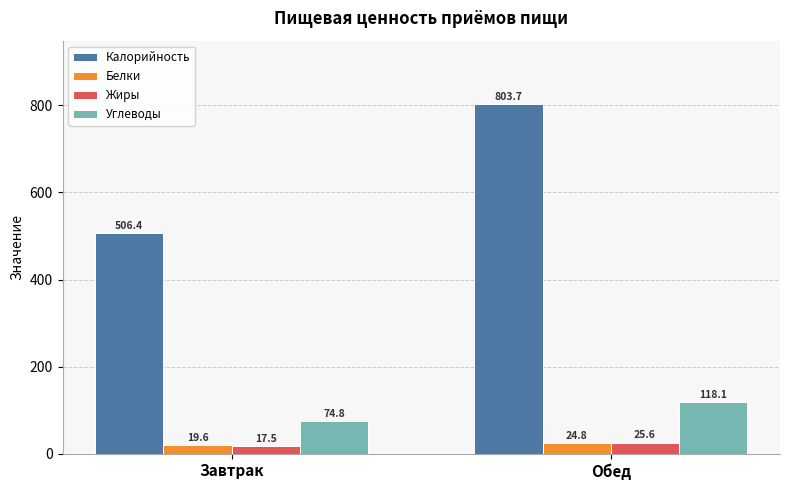

At how many categories does at least one series exceed 709?

1